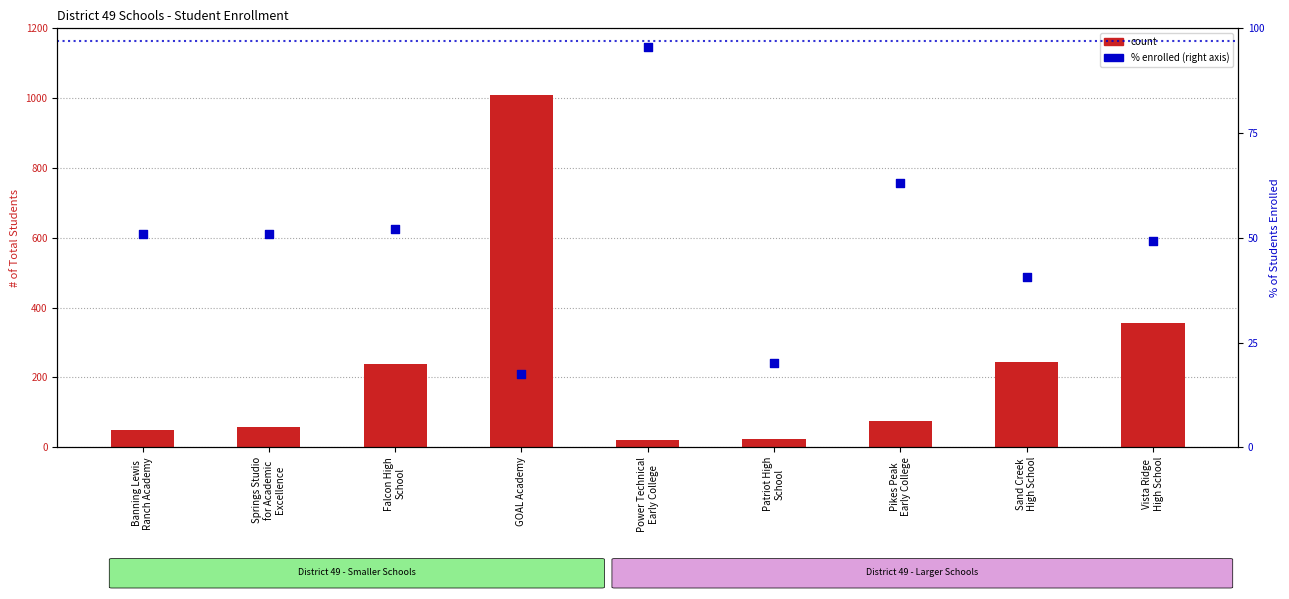

Which series contains the highest Y value?

count